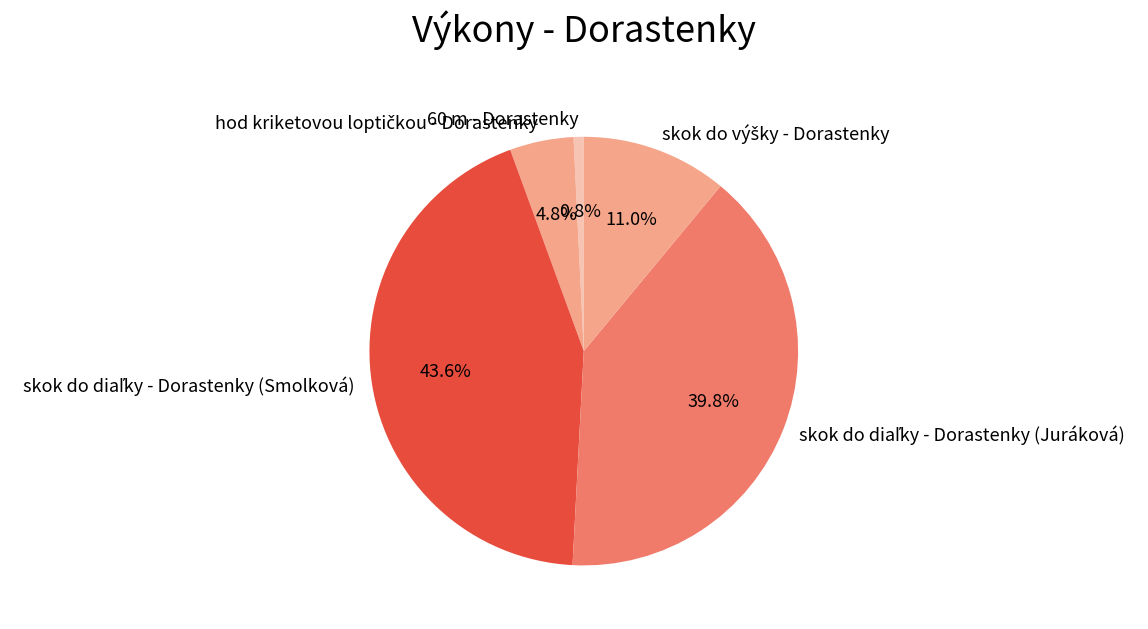

Which slice is the smallest?

60 m - Dorastenky